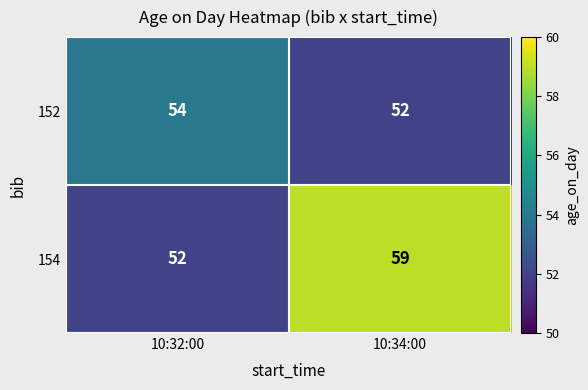

Which category has the highest value across all series?

10:34:00